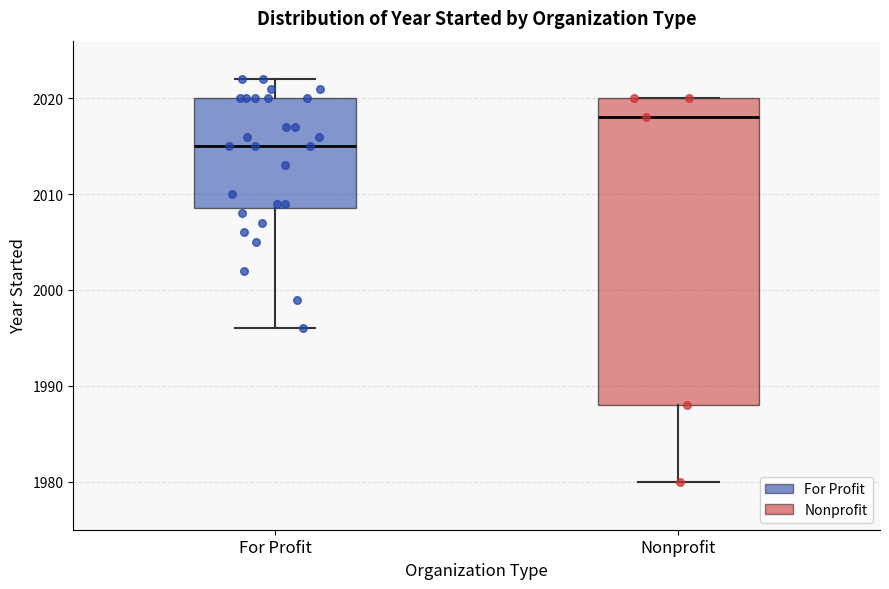

Which box is the tallest, from its lower edge to its upper edge?

Nonprofit